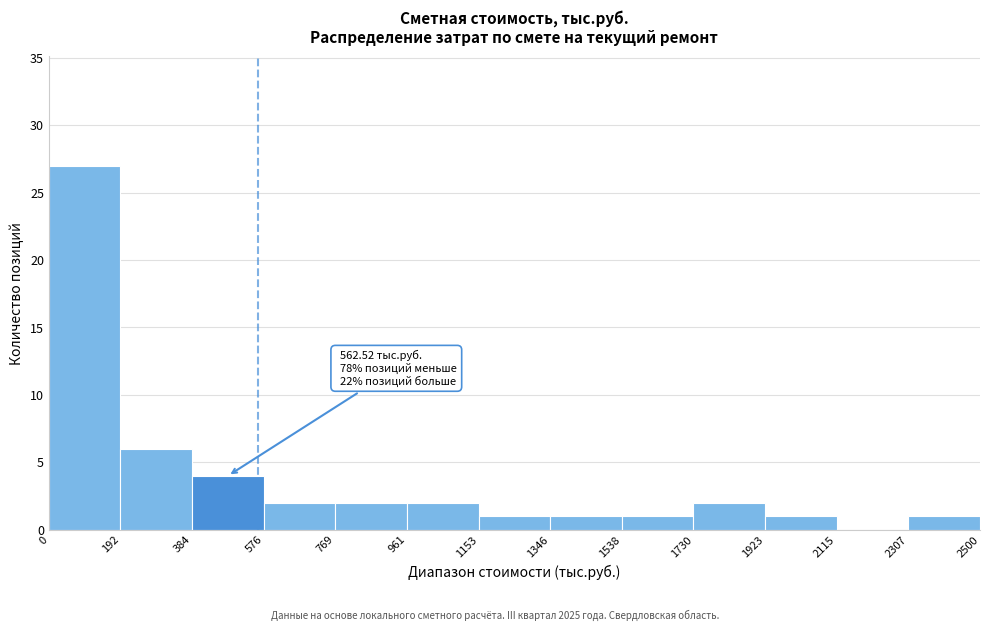

Over which range of the x-axis is the bar tallest?

0 to 192